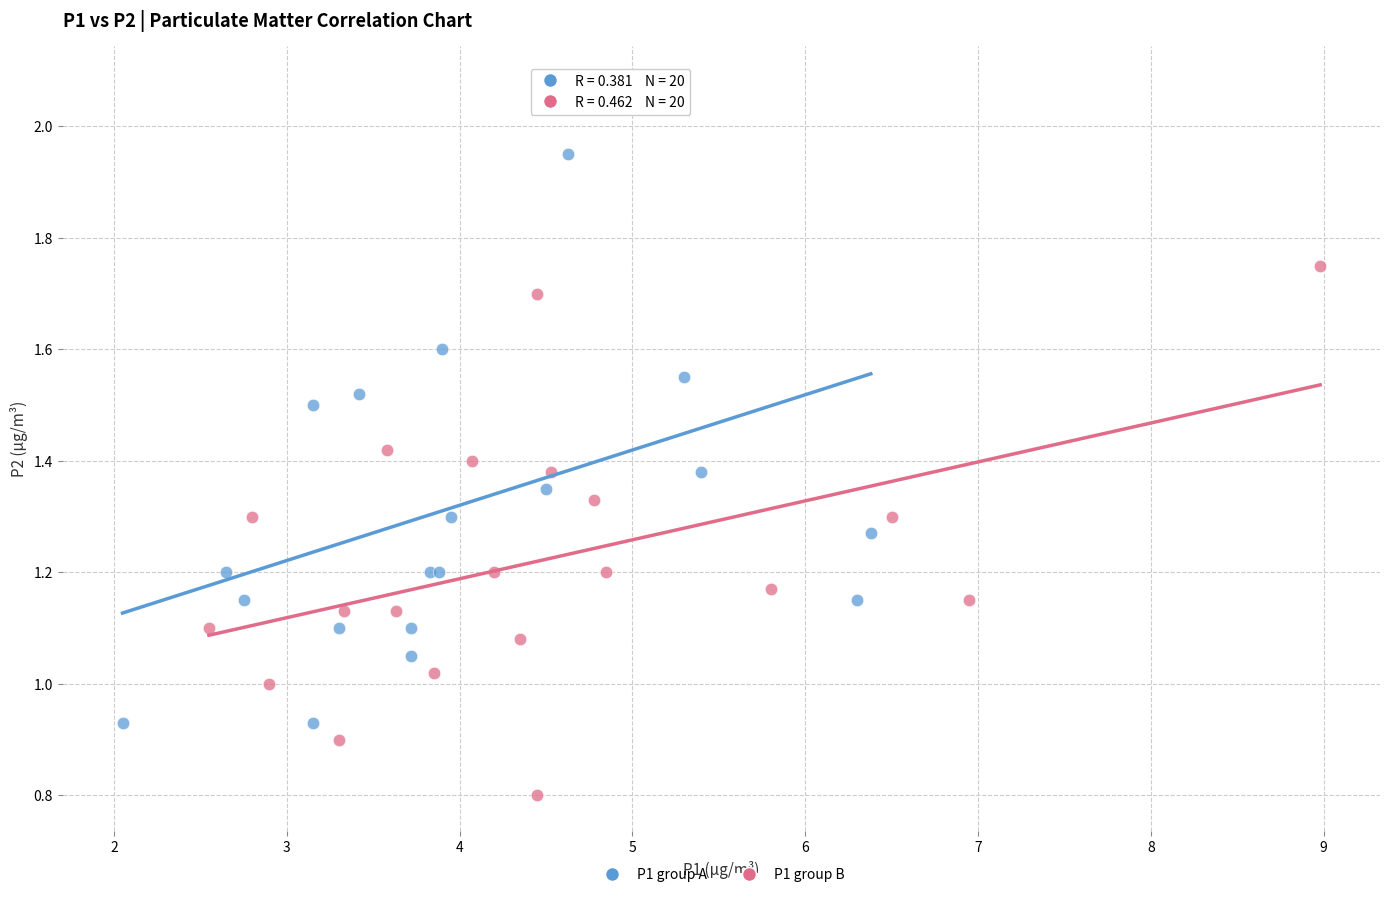

Which series has the widest spread of Y values?

P1 group A